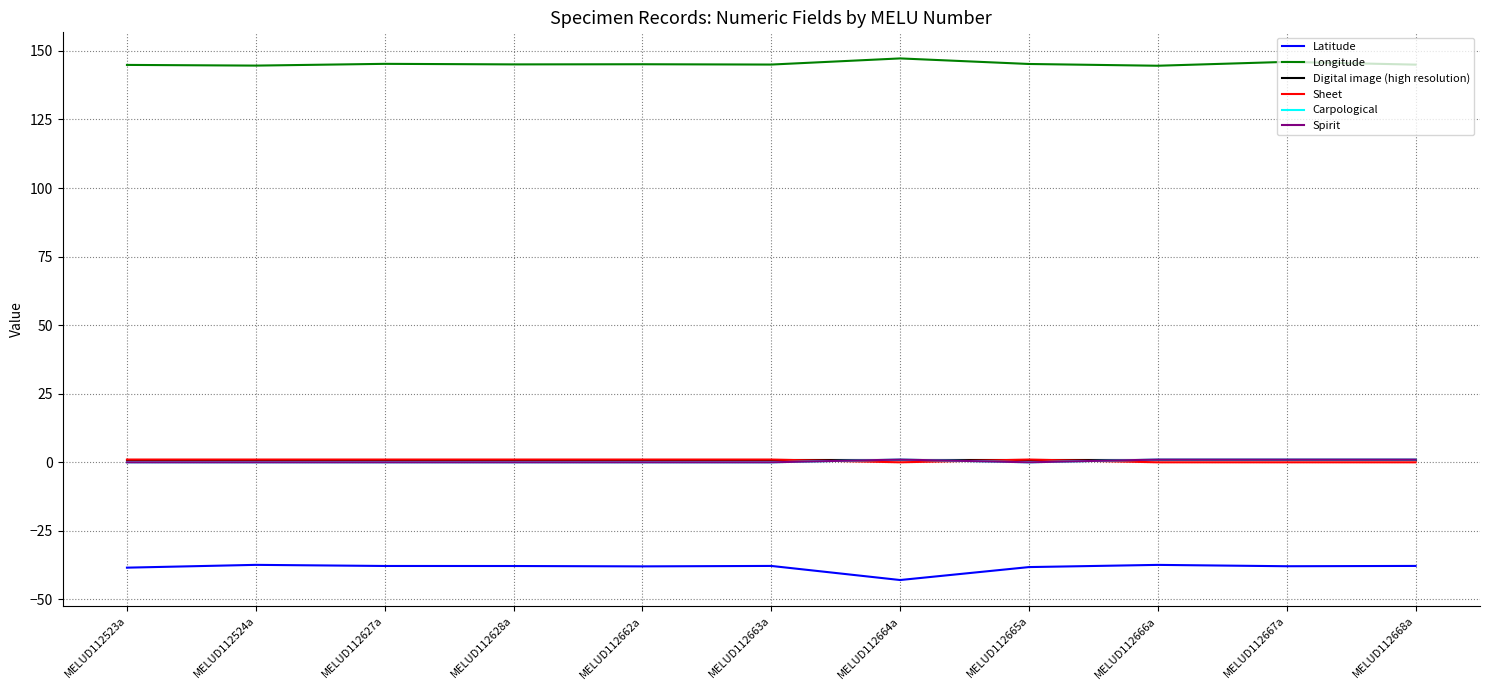

Does the chart display data point markers on the line(s)?

No